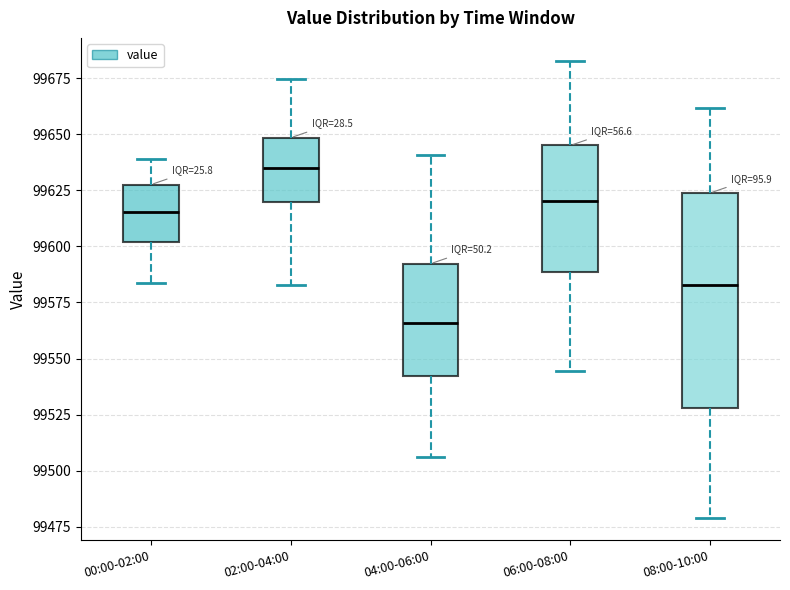

Which box is the tallest, from its lower edge to its upper edge?

08:00-10:00